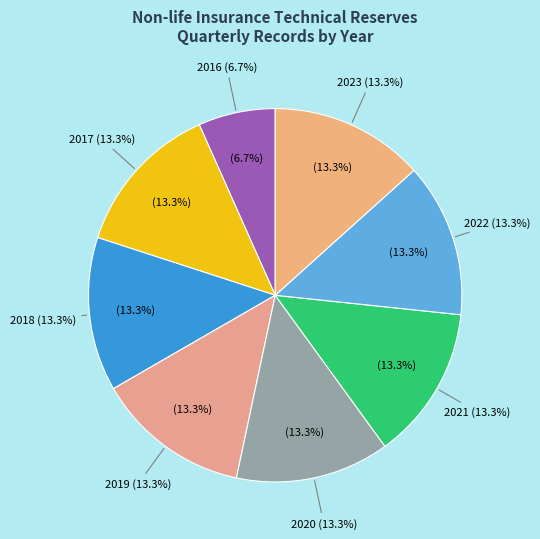

Combined, do 2016-Q4 and 2018-Q3 account for over 50%?

No